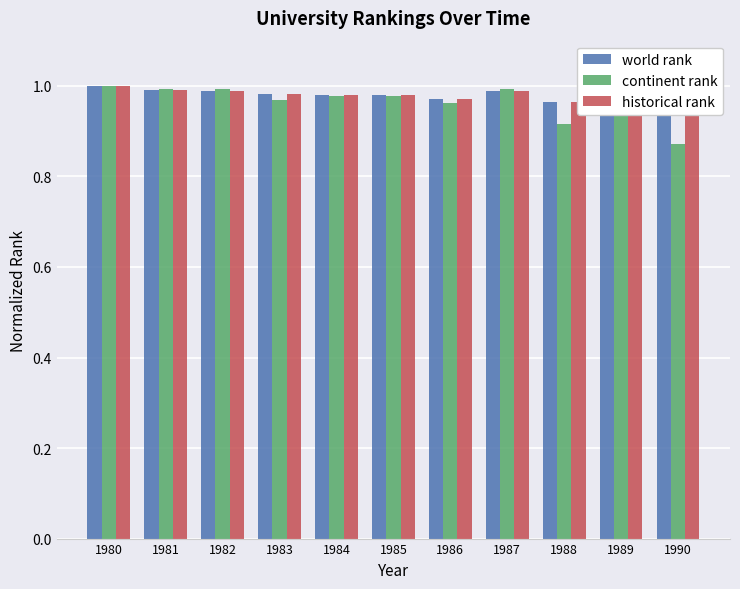

Reading left to right, extract all data points from this chart.

world rank: 1980=1.0	1981=1.0	1982=1.0	1983=1.0	1984=1.0	1985=1.0	1986=1.0	1987=1.0	1988=1.0	1989=1.0	1990=1.0
continent rank: 1980=1.0	1981=1.0	1982=1.0	1983=1.0	1984=1.0	1985=1.0	1986=1.0	1987=1.0	1988=0.9	1989=1.0	1990=0.9
historical rank: 1980=1.0	1981=1.0	1982=1.0	1983=1.0	1984=1.0	1985=1.0	1986=1.0	1987=1.0	1988=1.0	1989=1.0	1990=1.0